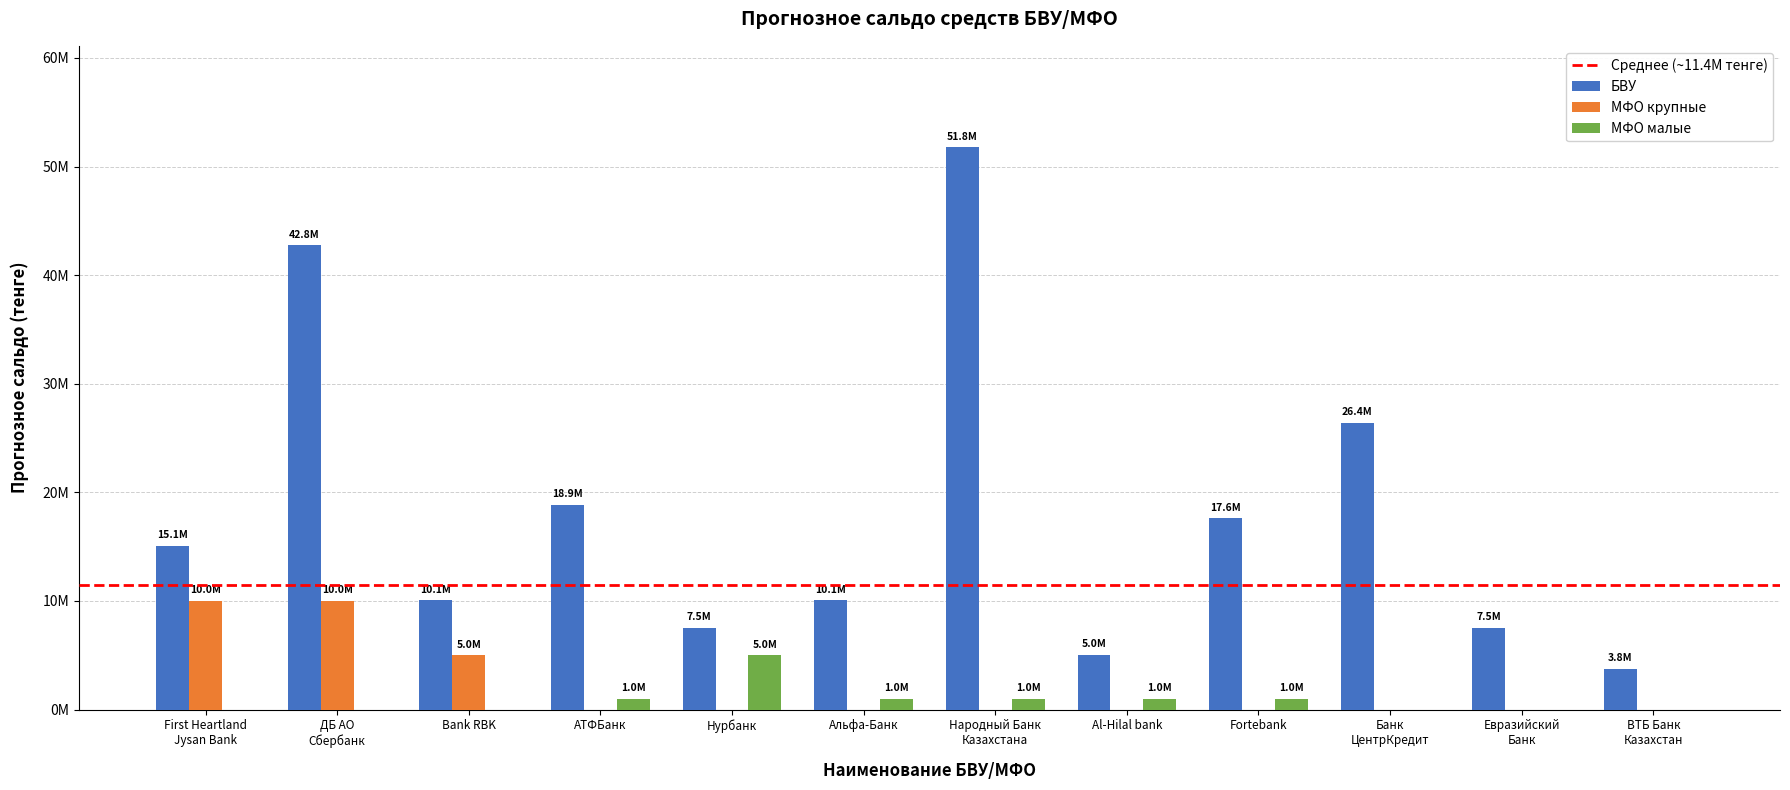

Reading left to right, what are all the values shown in this chart?

БВУ: 15093750.0	42765625.0	10062500.0	18867187.5	7546875.0	10062500.0	51789062.5	5031250.0	17609375.0	26414062.5	7546875.0	3773437.5
МФО крупные: 10000000.0	10000000.0	5000000.0	0.0	0.0	0.0	0.0	0.0	0.0	0.0	0.0	0.0
МФО малые: 0.0	0.0	0.0	1000000.0	5000000.0	1000000.0	1000000.0	1000000.0	1000000.0	0.0	0.0	0.0